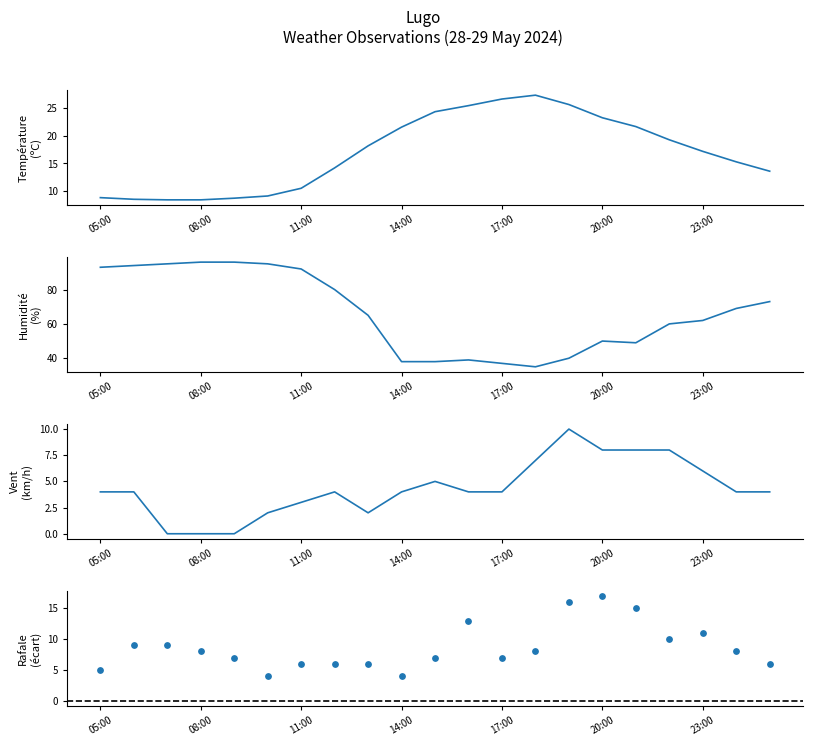

Which series has the largest Y range (max minus min)?

Humidité (%)